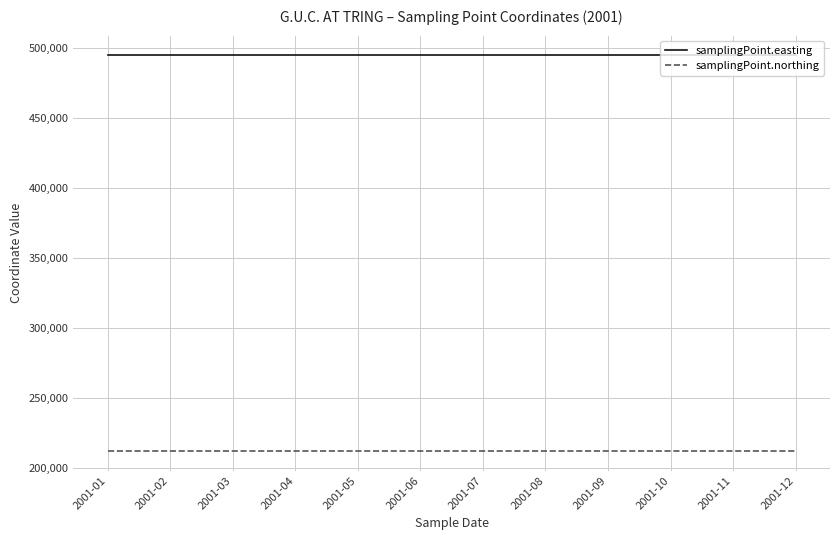

True or false: samplingPoint.easting and samplingPoint.northing intersect in this chart.

False